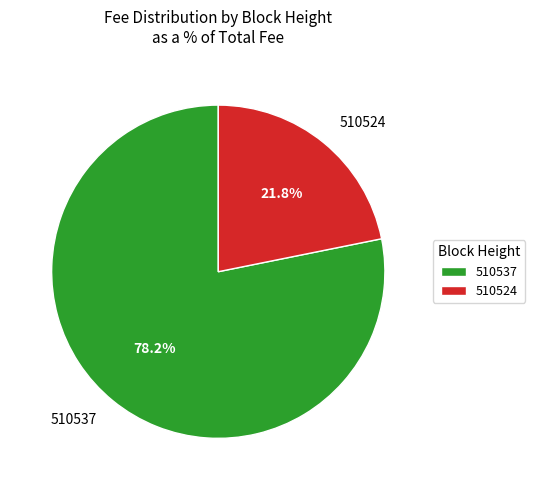

What percentage do 510537 and 510524 together represent?

100.0%